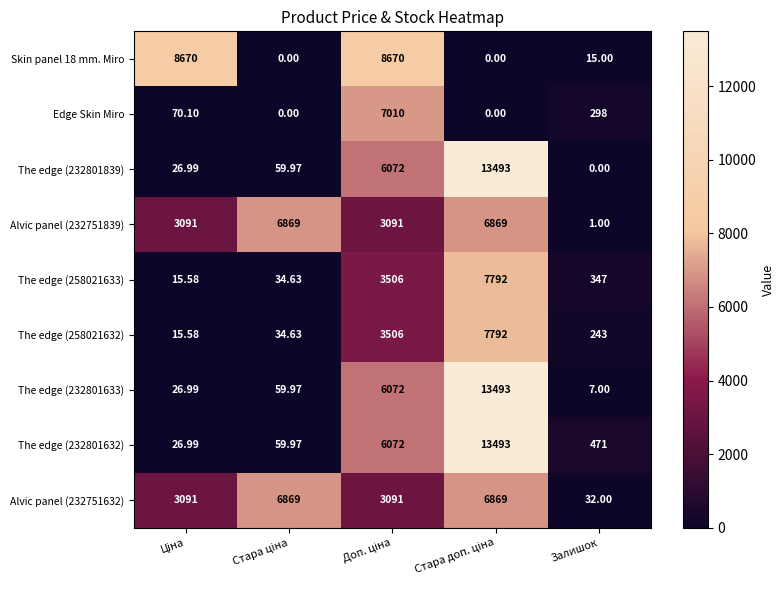

How many data points in The edge (258021633) are less than 347?

2